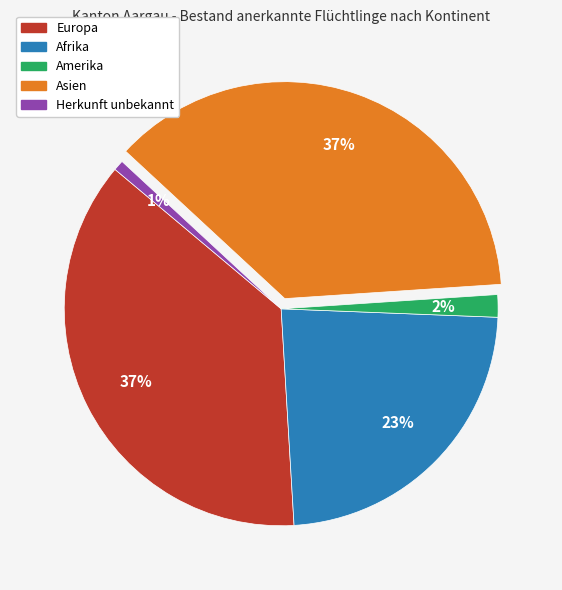

Combined, do Europa and Asien account for over 50%?

Yes